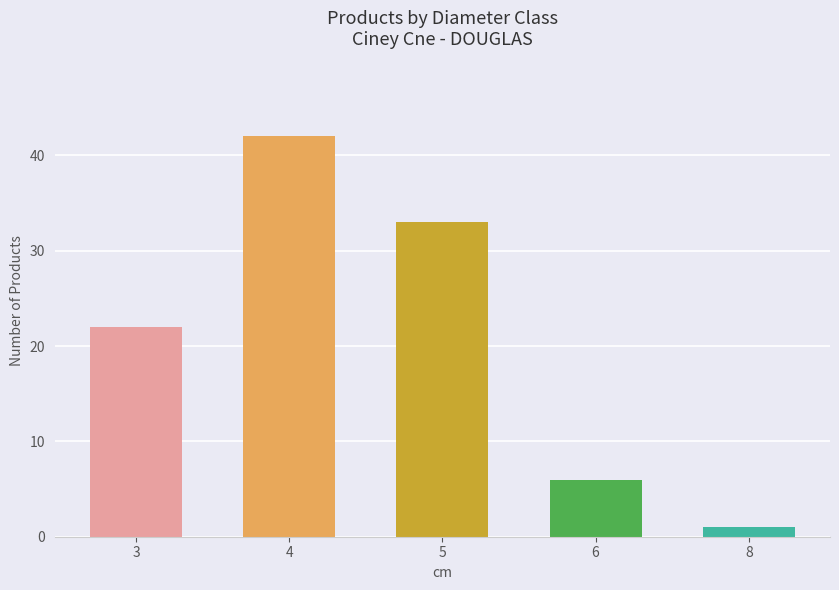

List the labels in order of value, largest first.

4, 5, 3, 6, 8